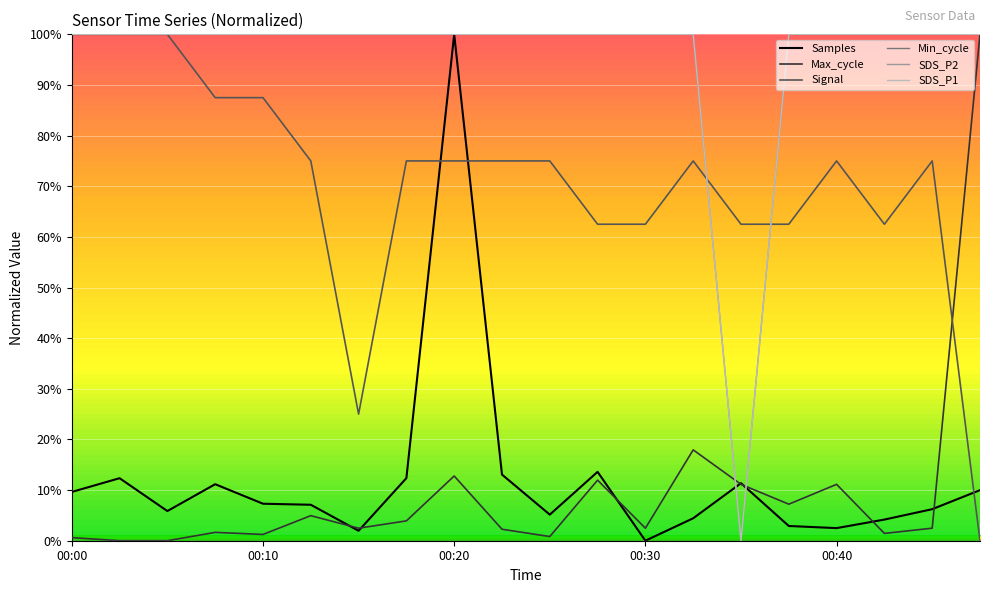

Is this an area chart (filled region under the line)?

No